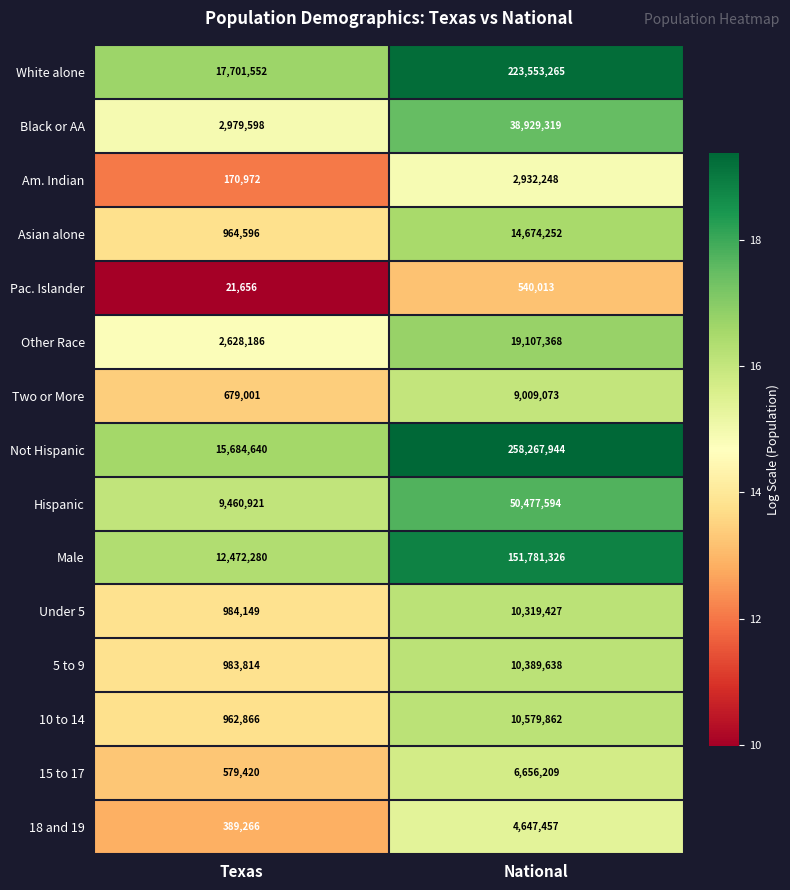

Which series has the largest total across all categories?

Not Hispanic